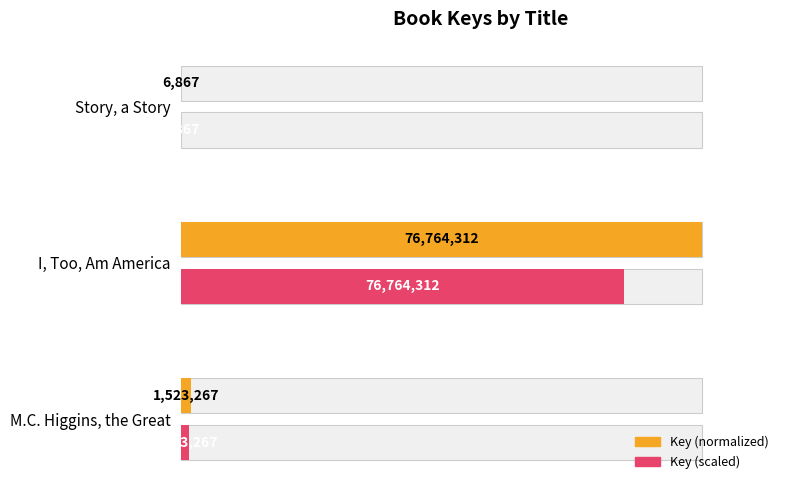

What is the highest value of the Key (normalized) series?

1.0